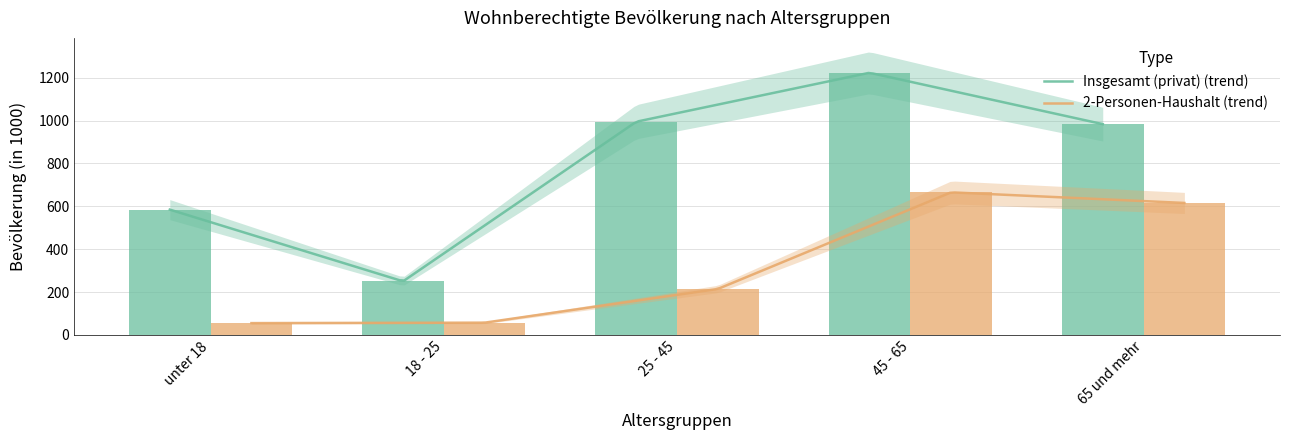

Does the chart contain stacked bars?

No